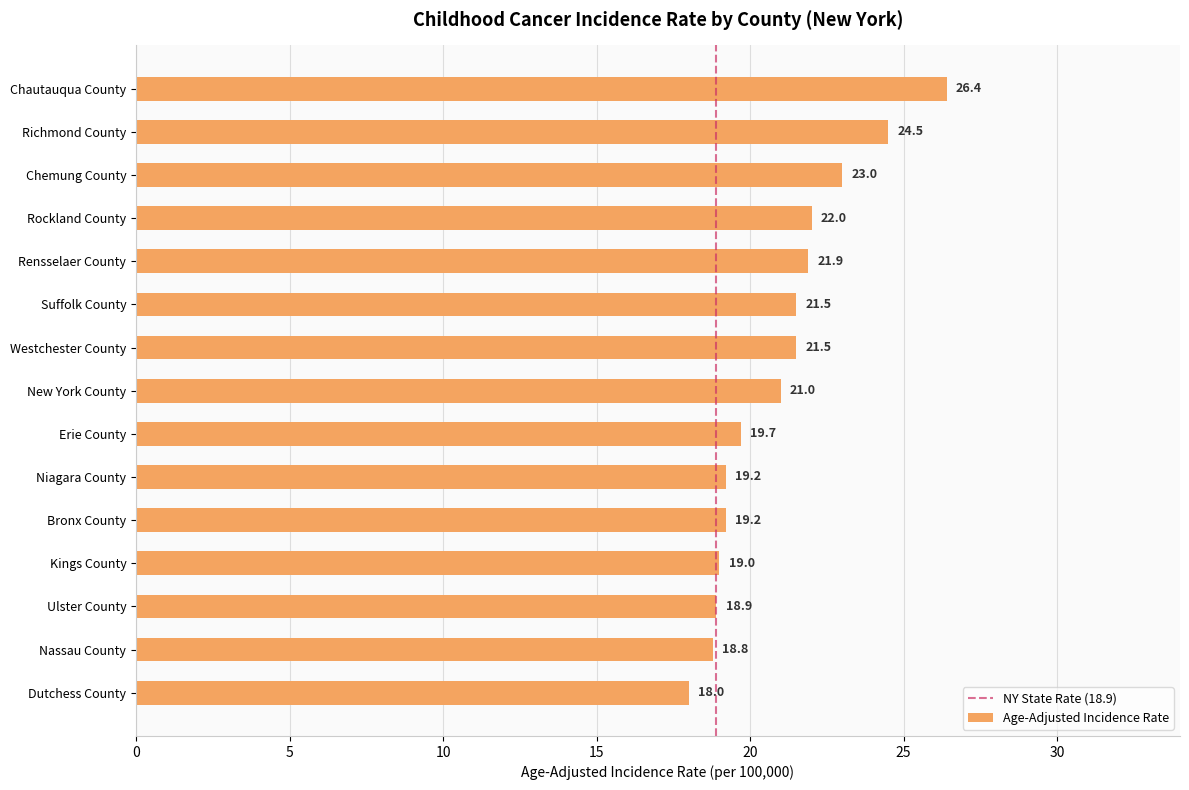

What is the minimum value shown in the chart?

18.0